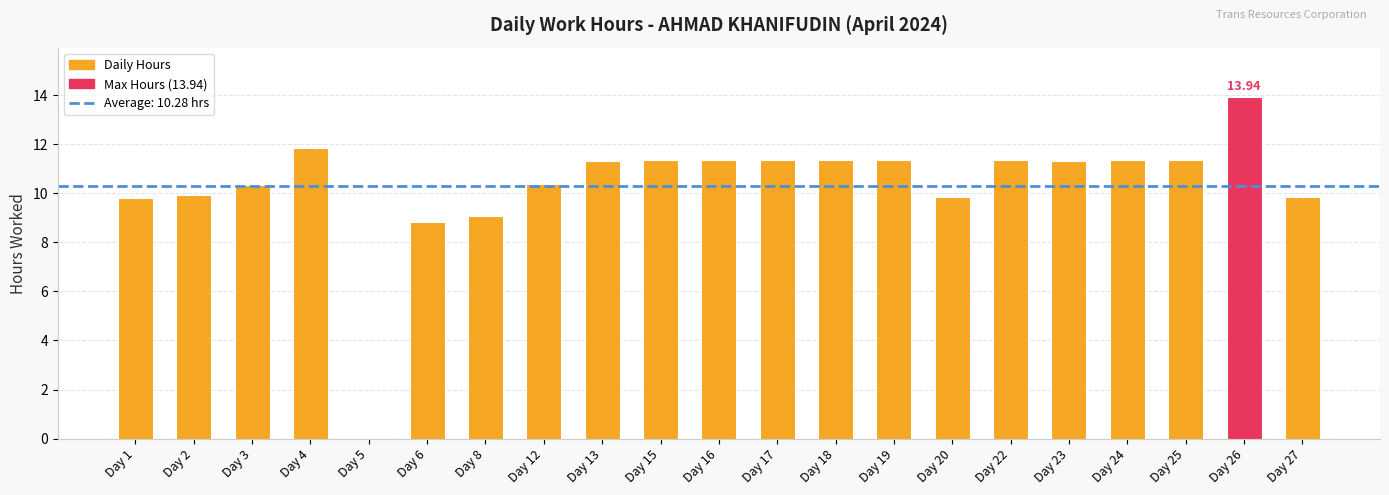

What is the greatest value displayed?

13.9